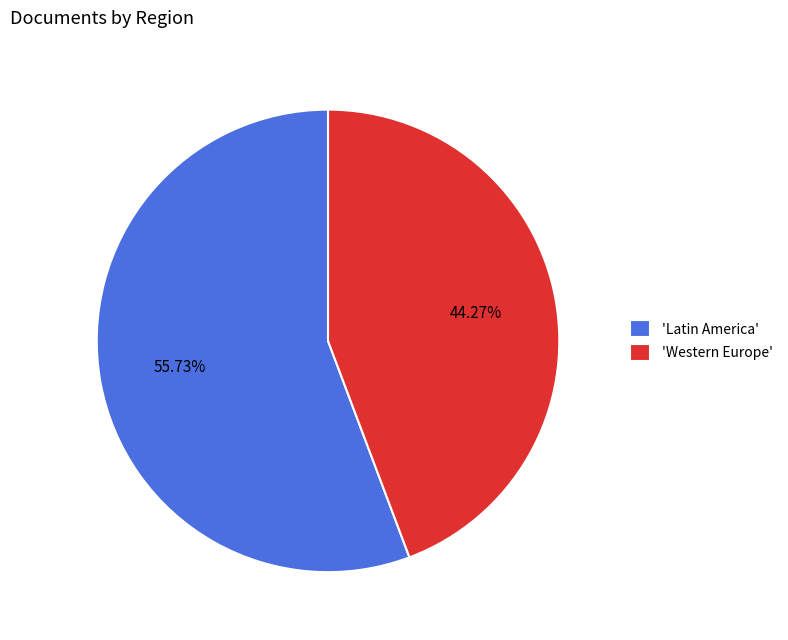

Which category has the biggest portion of the pie?

'Latin America'